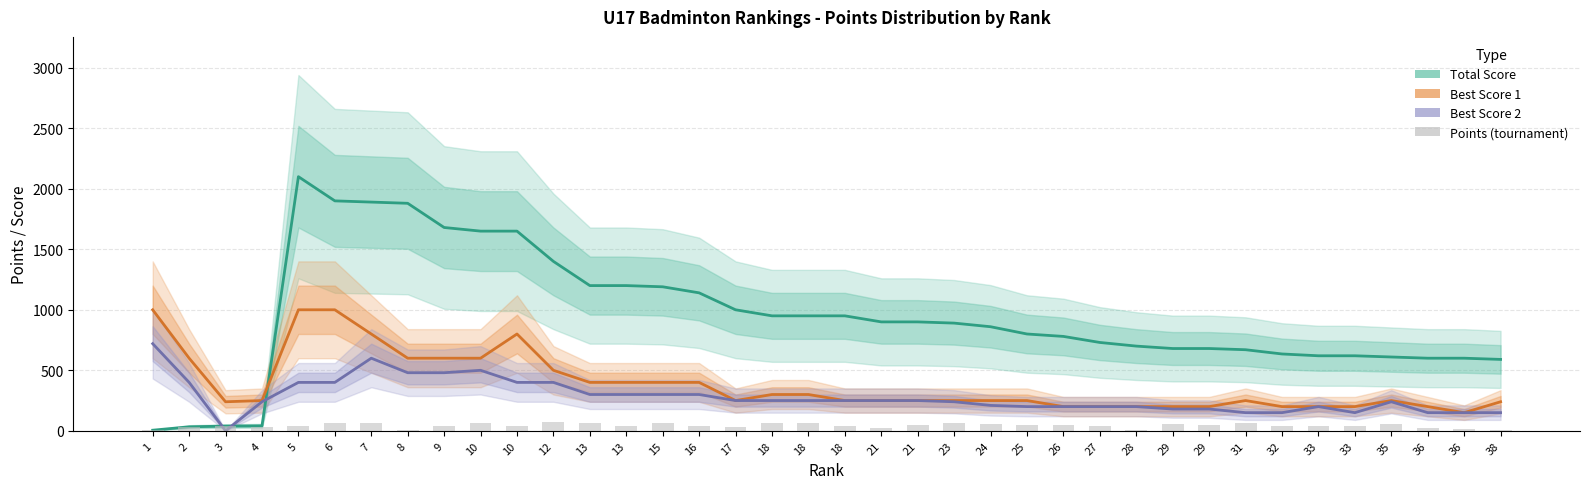

At which label is Best Score 2 closest to 360?

2